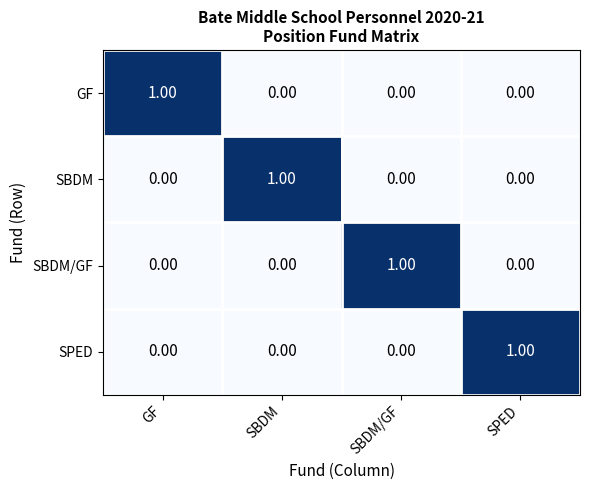

At how many categories does at least one series exceed 0?

4